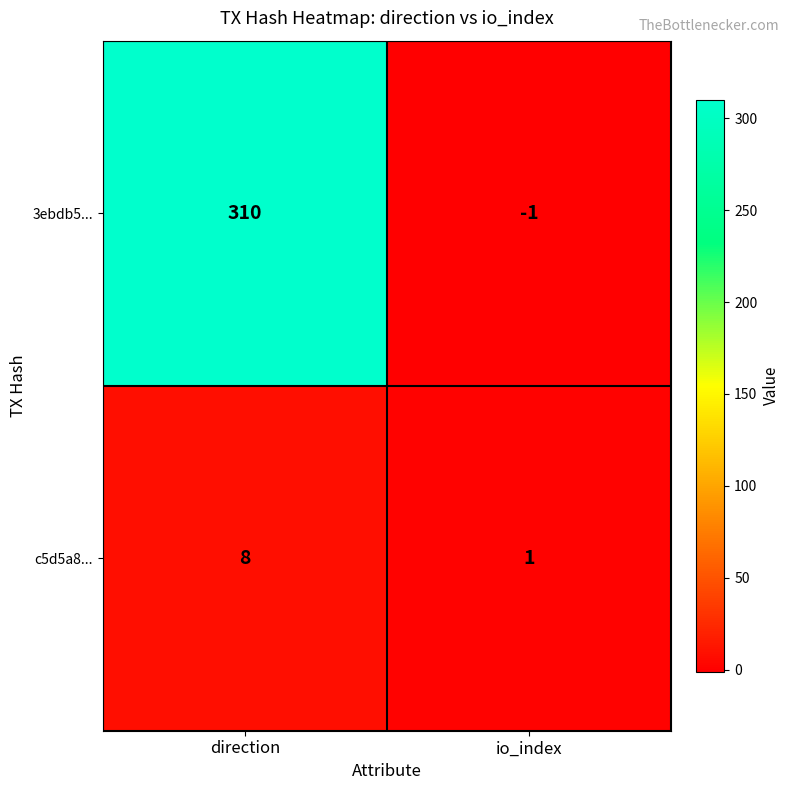

How many categories are shown in the chart?

2